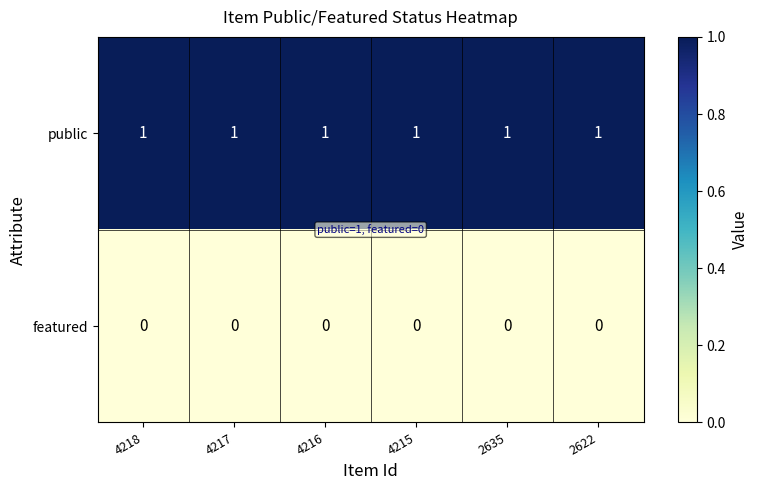

List the series in order of their peak value, highest first.

public, featured